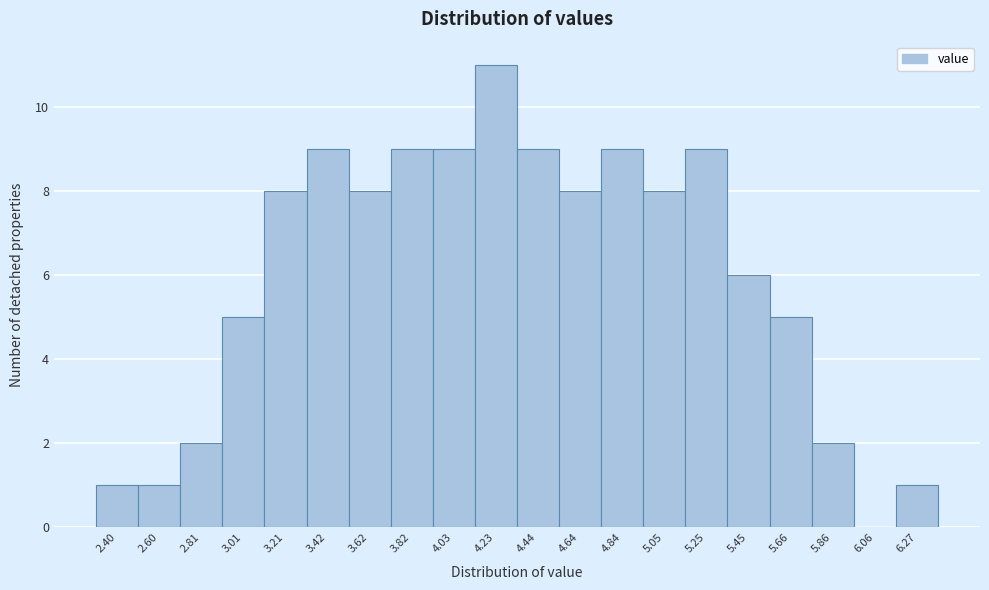

Reading left to right, what are all the values shown in this chart?

2.40=1	2.60=1	2.81=2	3.01=5	3.21=8	3.42=9	3.62=8	3.82=9	4.03=9	4.23=11	4.44=9	4.64=8	4.84=9	5.05=8	5.25=9	5.45=6	5.66=5	5.86=2	6.06=0	6.27=1